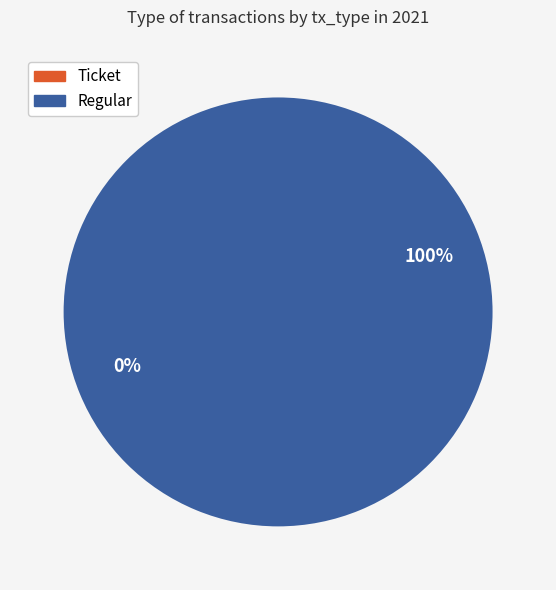

True or false: Ticket accounts for 0% of the total.

True